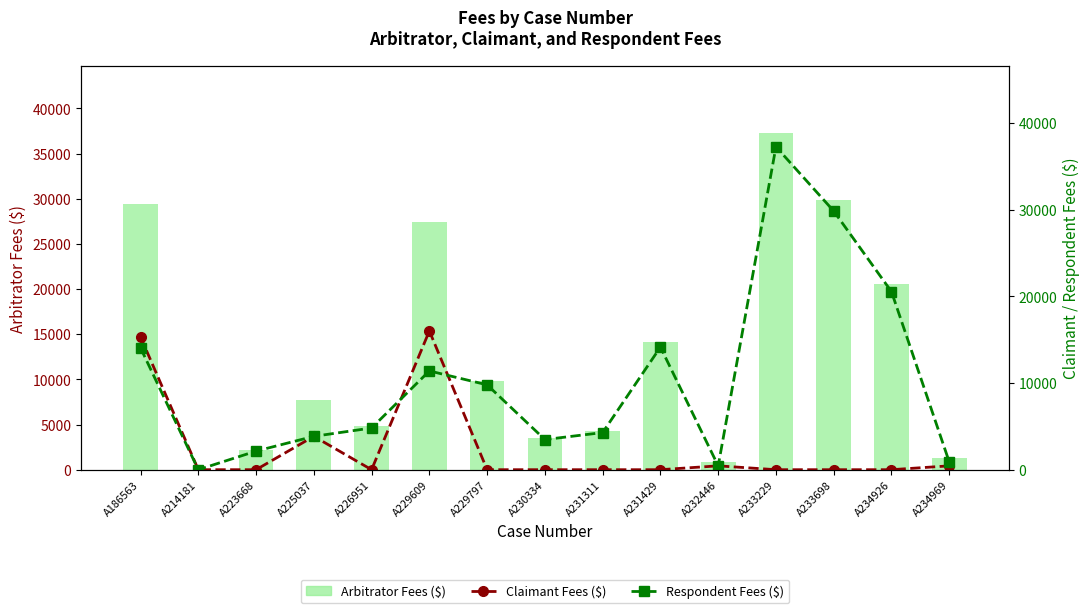

List the labels in order of Respondent Fees ($) value, smallest first.

A214181, A232446, A234969, A223668, A230334, A225037, A231311, A226951, A229797, A229609, A186563, A231429, A234926, A233698, A233229